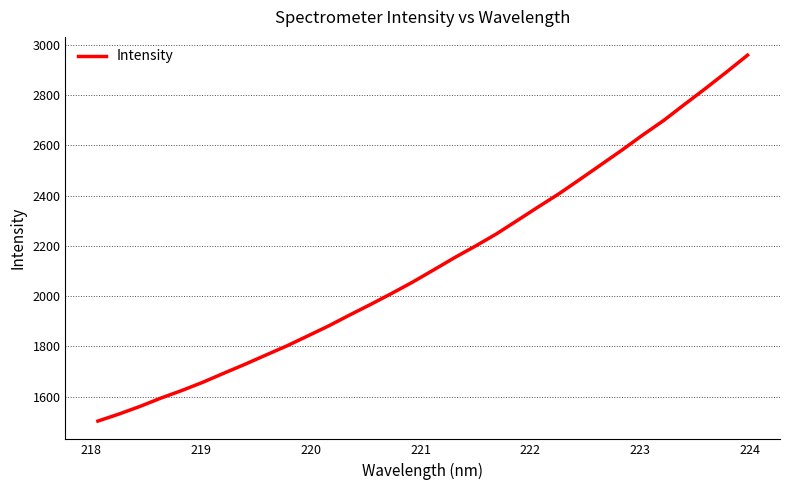

What is the difference between the maximum and minimum values?

1455.3